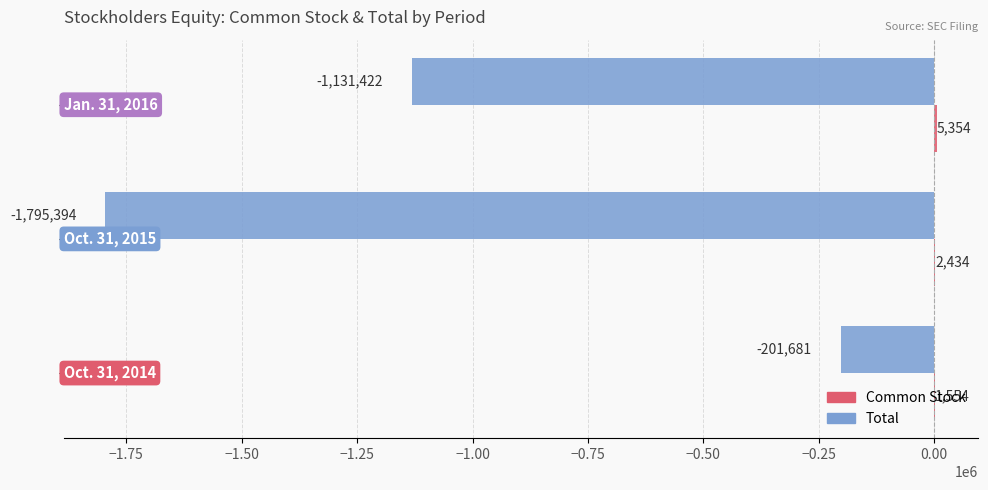

What is the maximum value for Total?

-201681